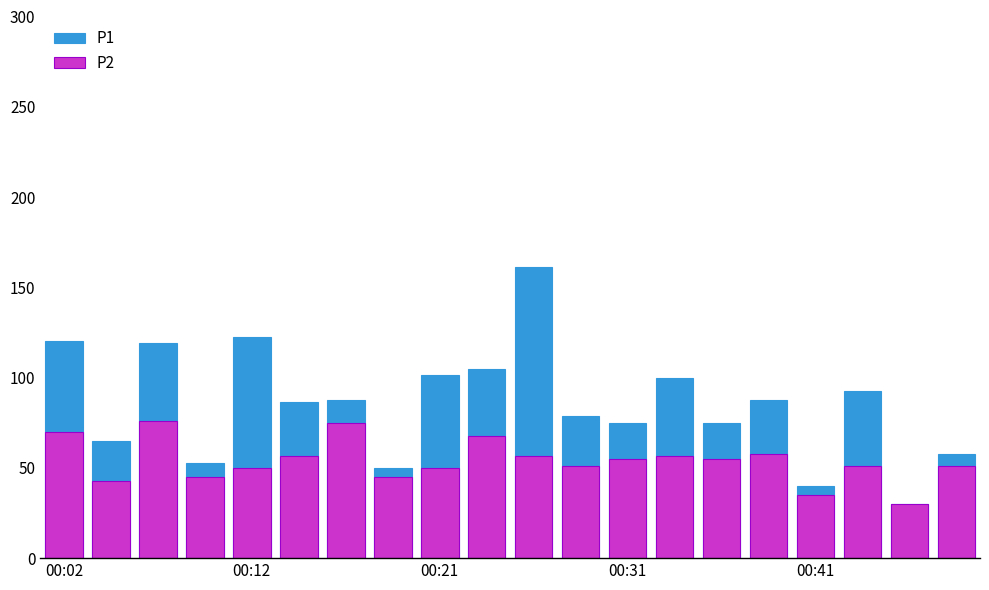

Which series has the largest range (max minus min)?

P1